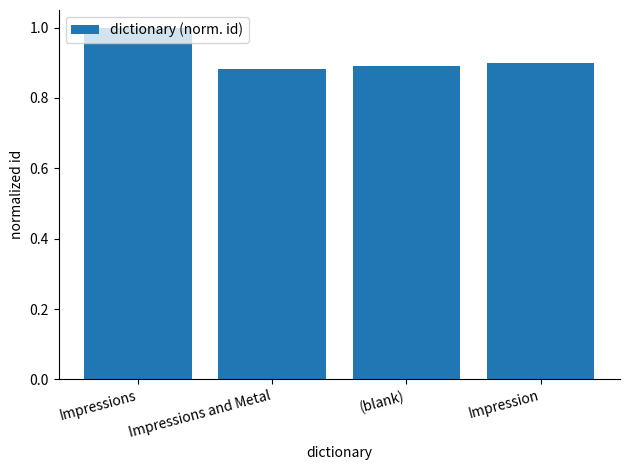

How many bars are there in total?

4